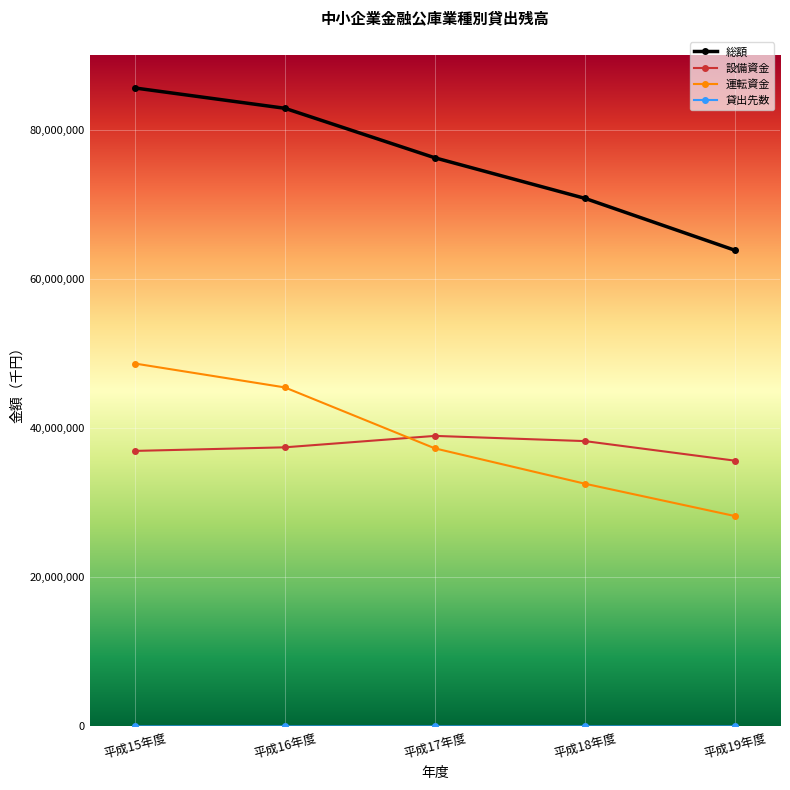

True or false: 総額 has a value of 23808615 at 平成17年度.

False